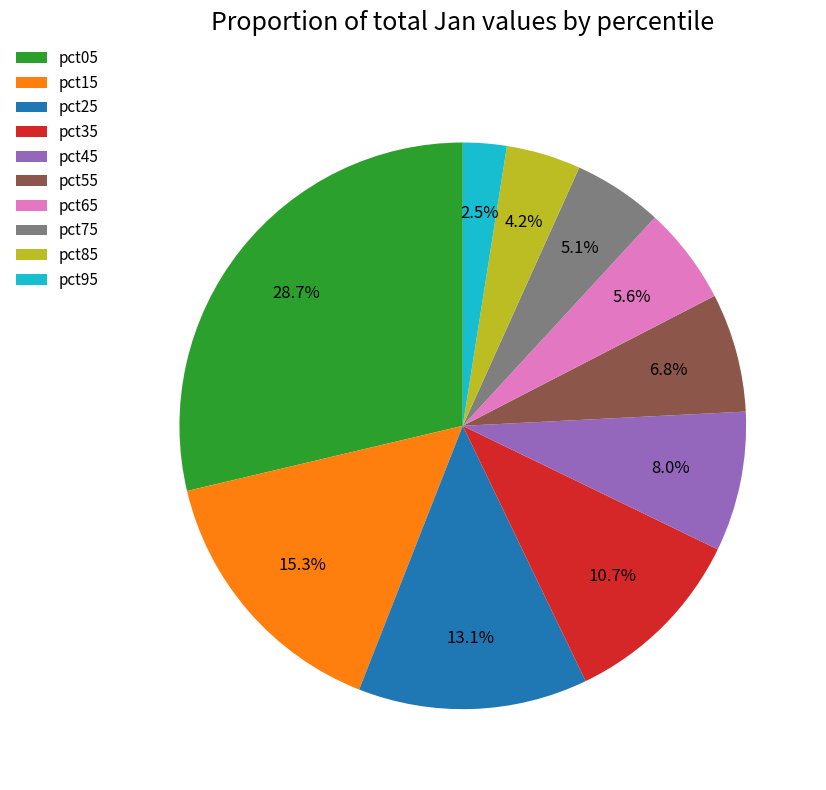

How many segments does this pie chart have?

10